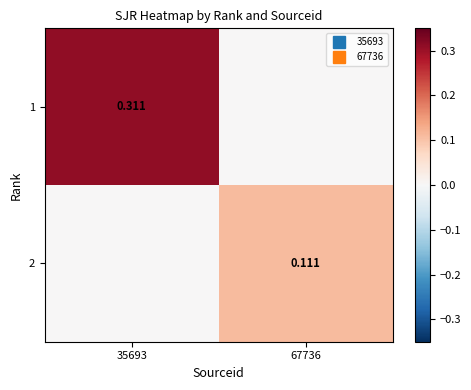

Is it true that 1 equals 0.3 at 35693?

True